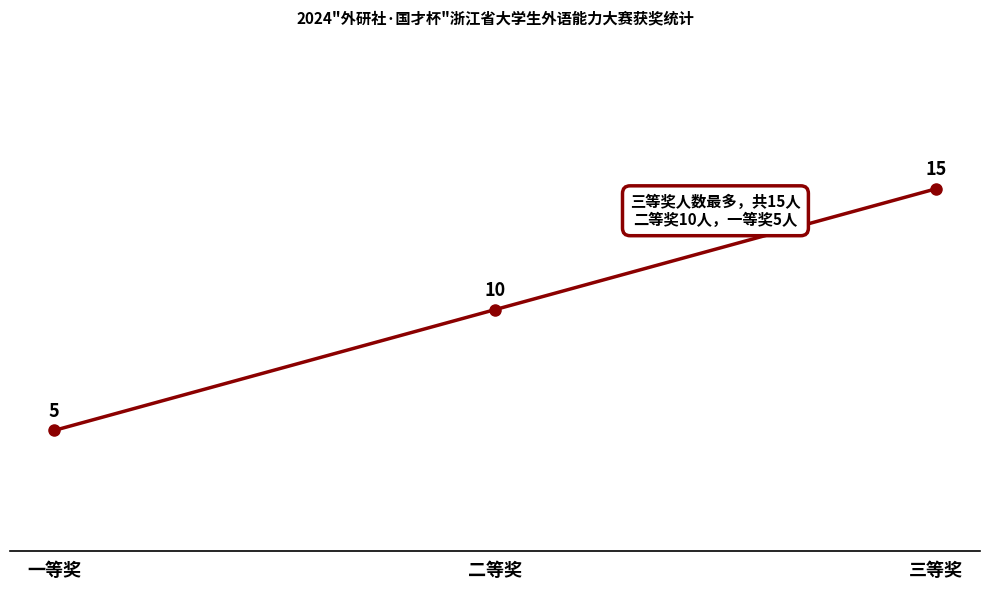

What is the average value?

10